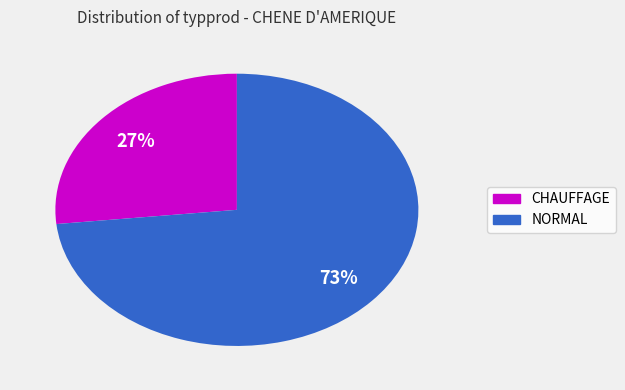

Does any single category account for the majority?

Yes